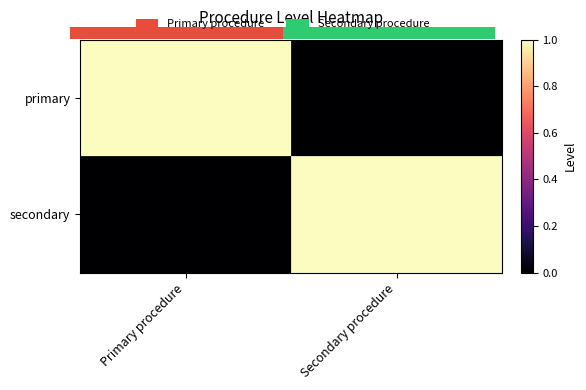

Rank the series at Primary procedure from lowest to highest value.

secondary, primary